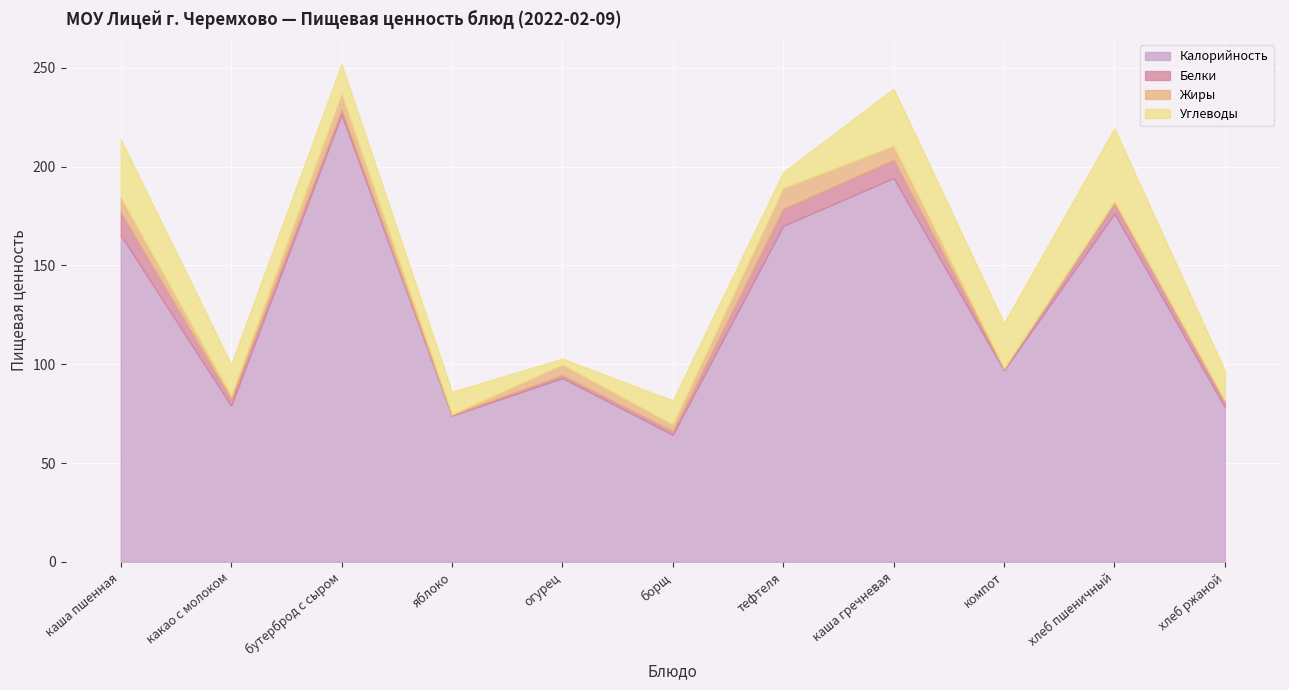

What is the difference between the maximum and minimum values in the Калорийность series?

162.1